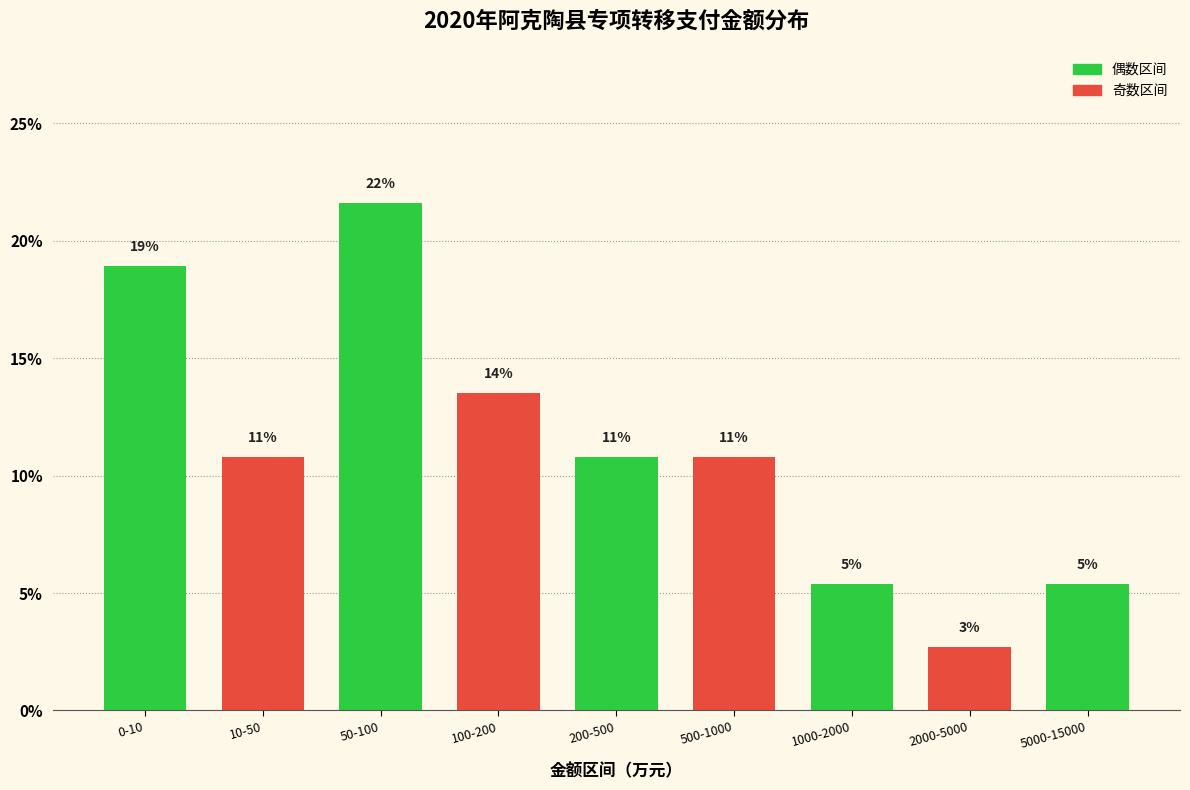

Does the chart contain any negative values?

No